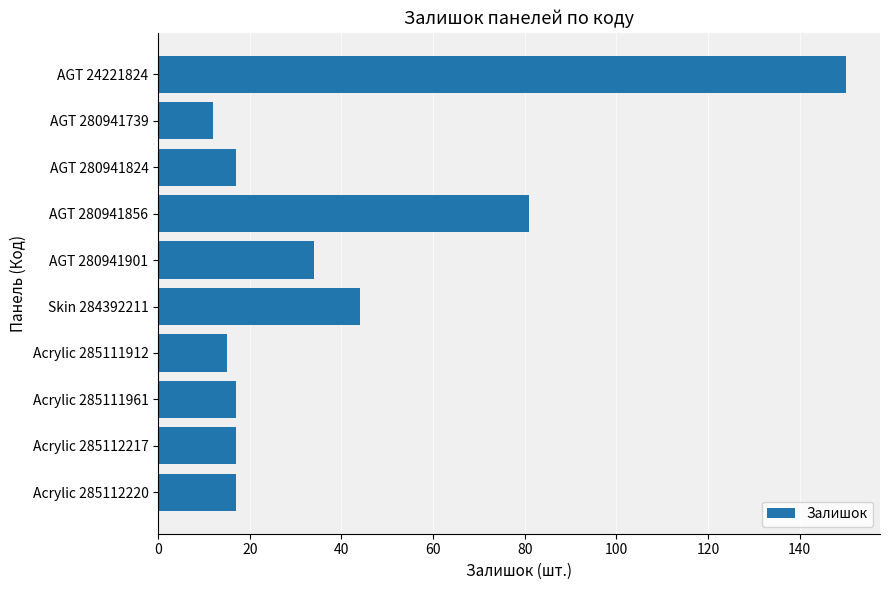

Count the number of categories in the chart.

10